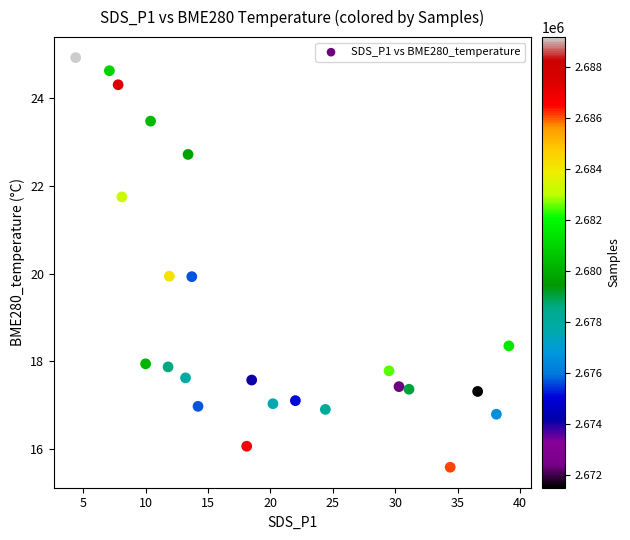

What is the range of X values (max minus min)?

34.7